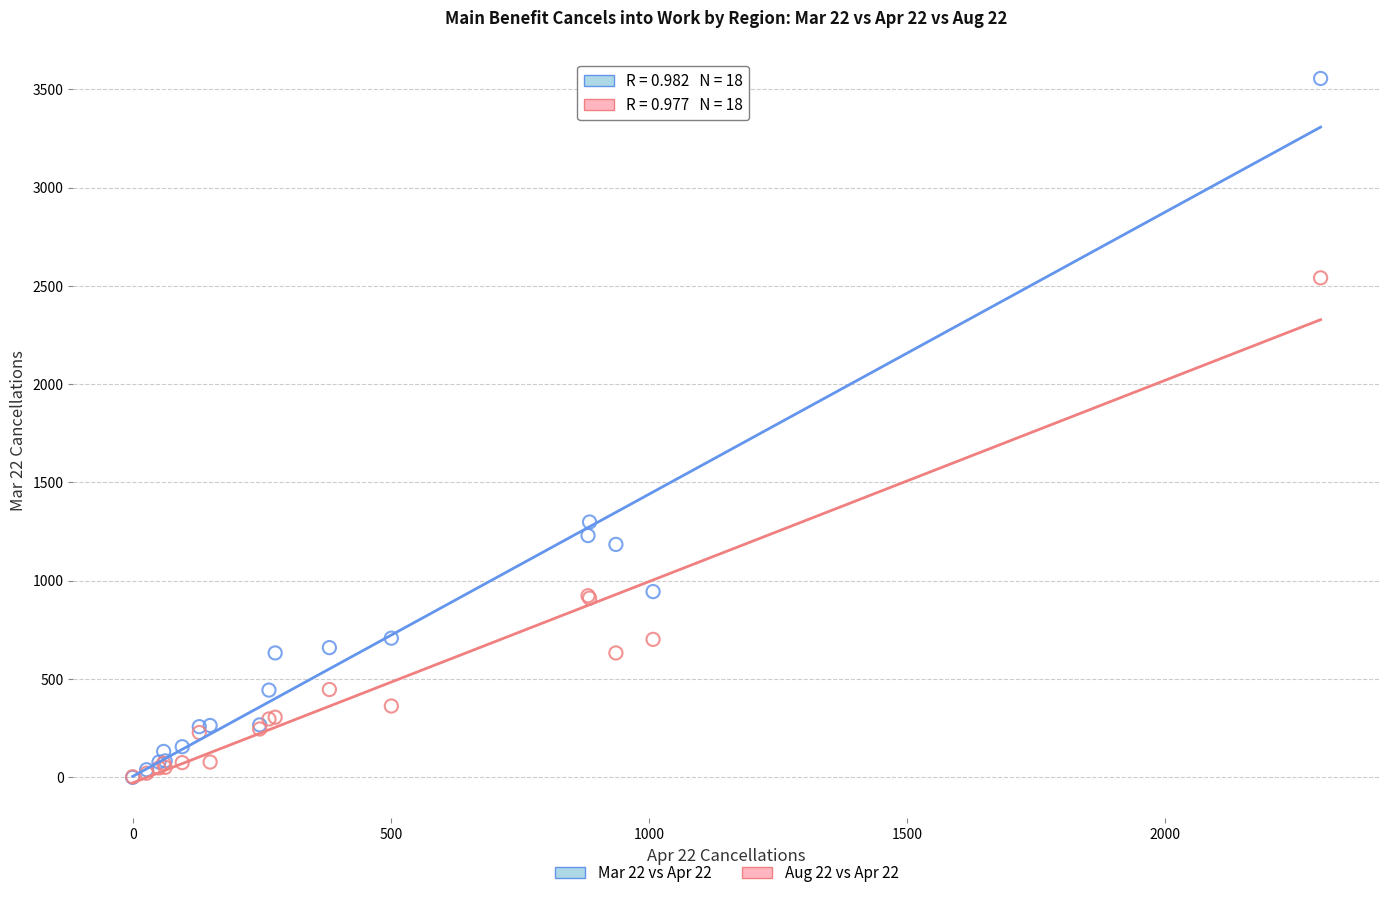

What are all the series names shown in the legend?

Mar 22 vs Apr 22, Aug 22 vs Apr 22